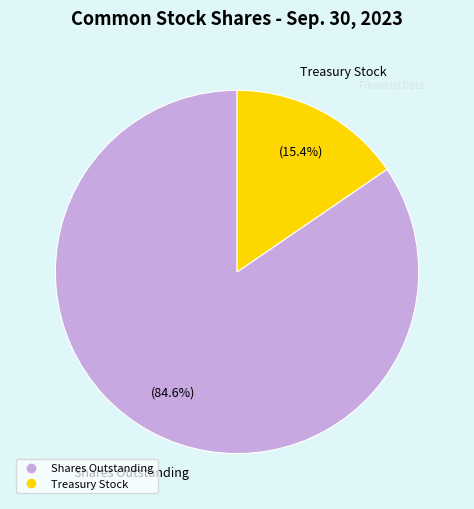

Does any single category account for the majority?

Yes